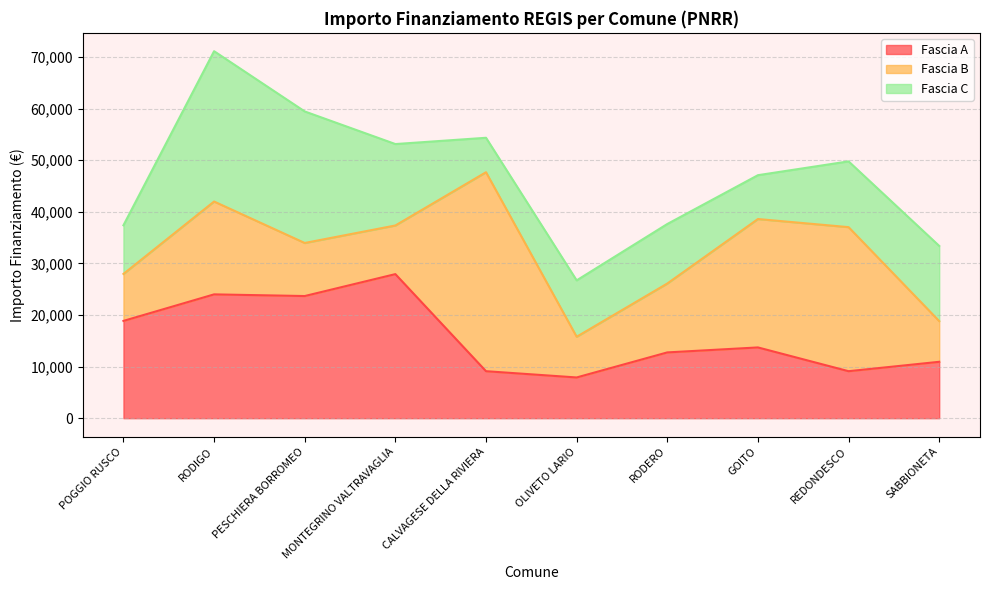

At which label is Fascia B closest to 23228?

GOITO